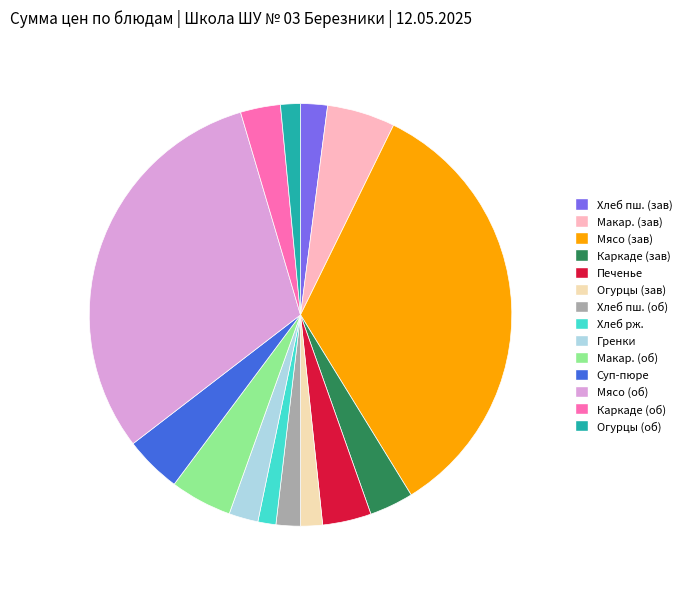

Does any single category account for the majority?

No